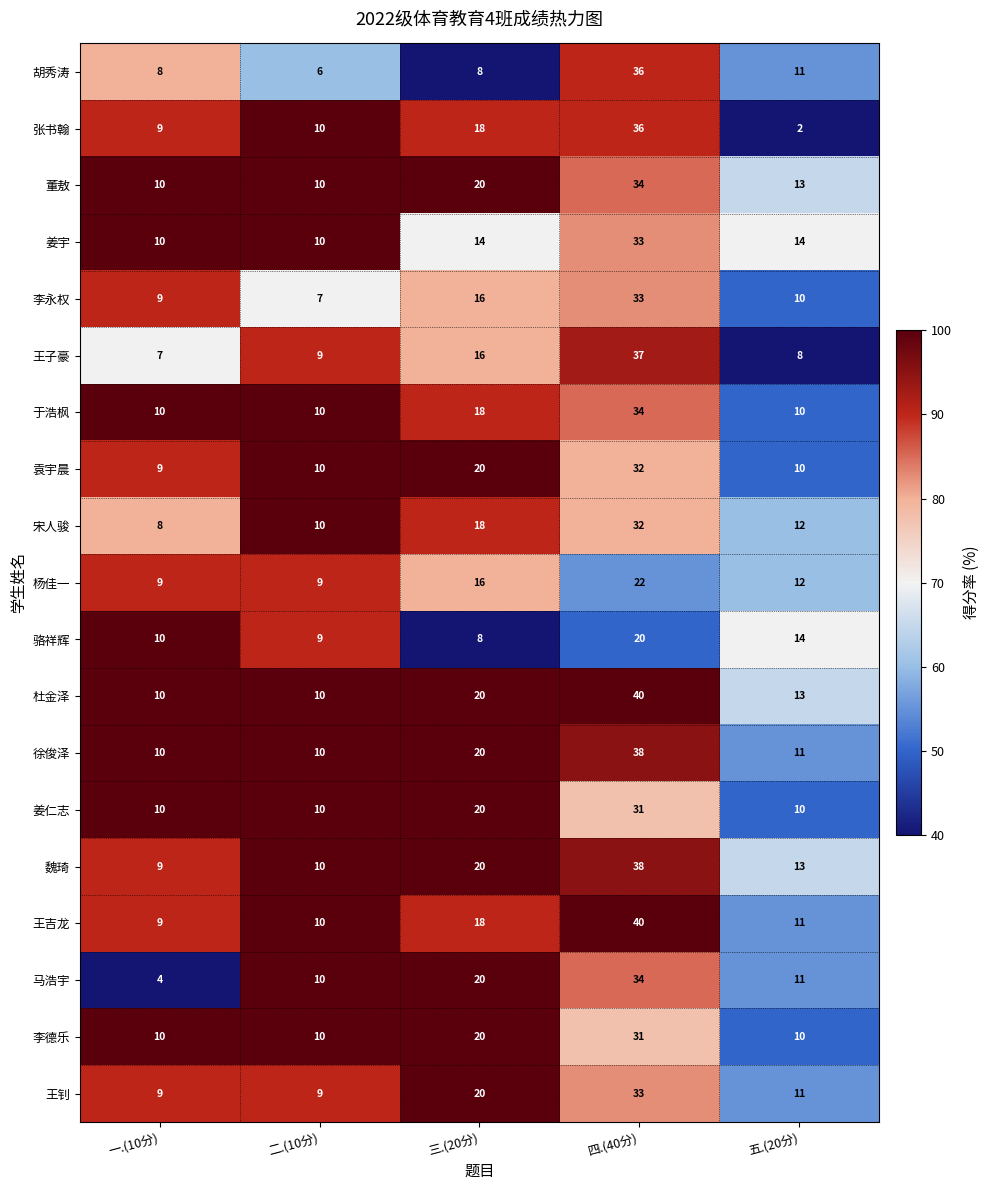

What is the average value of the 王子豪 series?

15